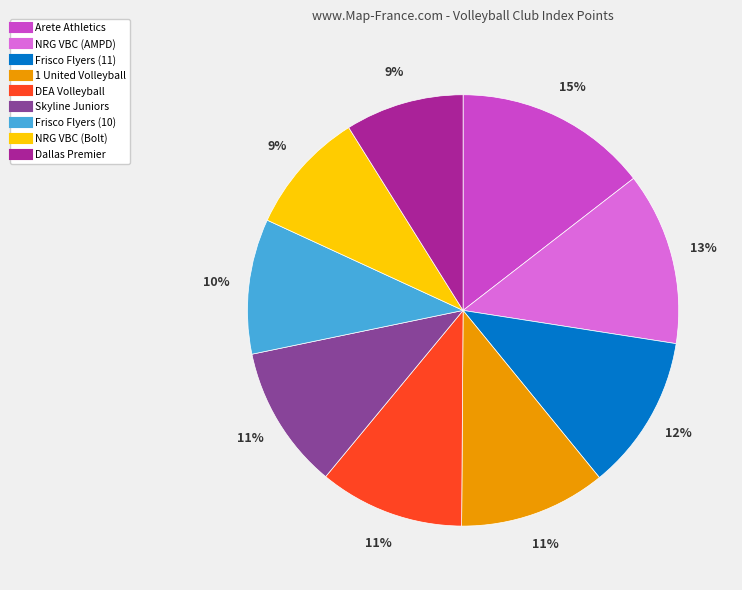

Between NRG VBC (AMPD) and Skyline Juniors, which is larger?

NRG VBC (AMPD)